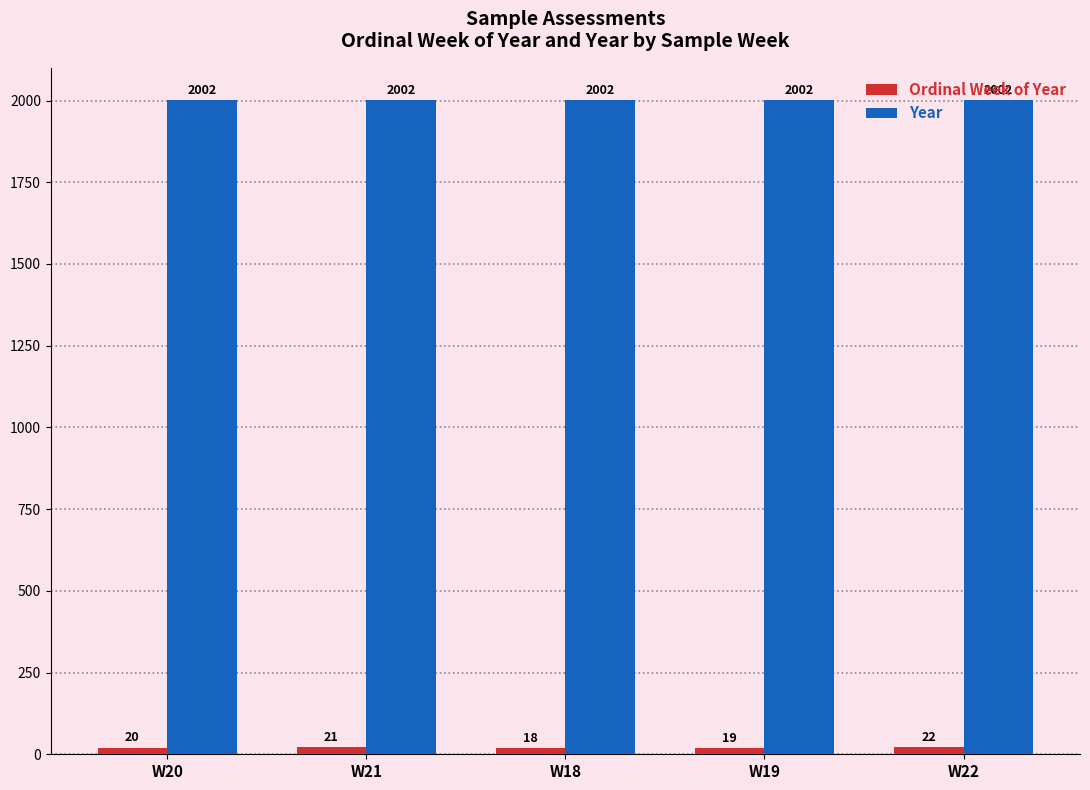

How many bars are there in each group?

2